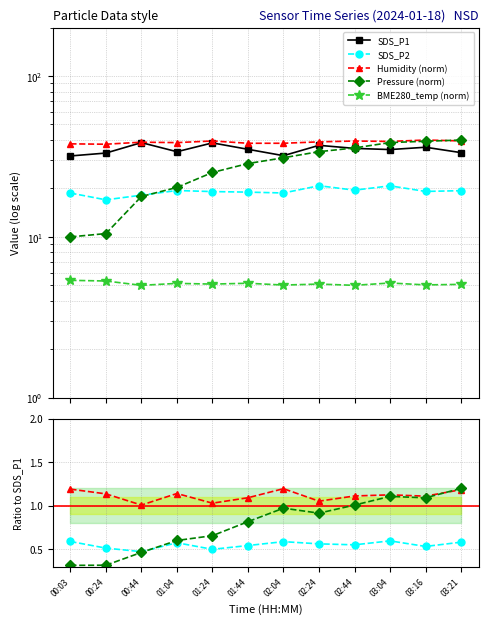

At 03:21, list the series in order from smallest to largest.

BME280_temp, SDS_P2, SDS_P1, BME280_humidity, BME280_pressure